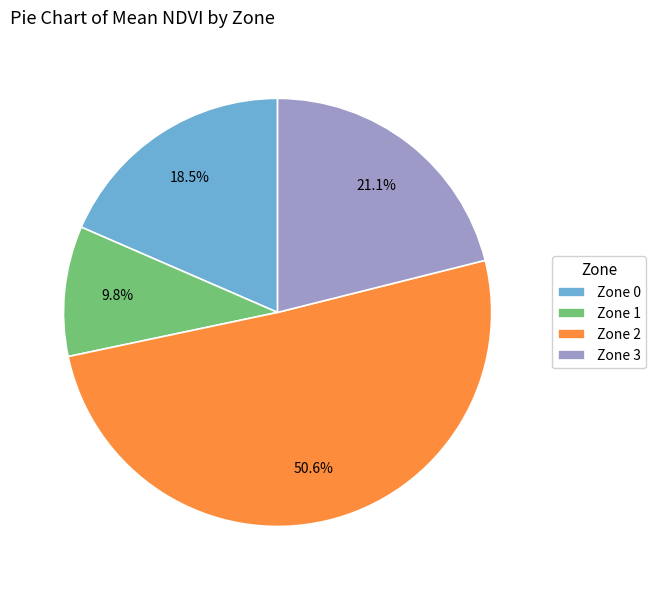

Which slice is the smallest?

Zone 1